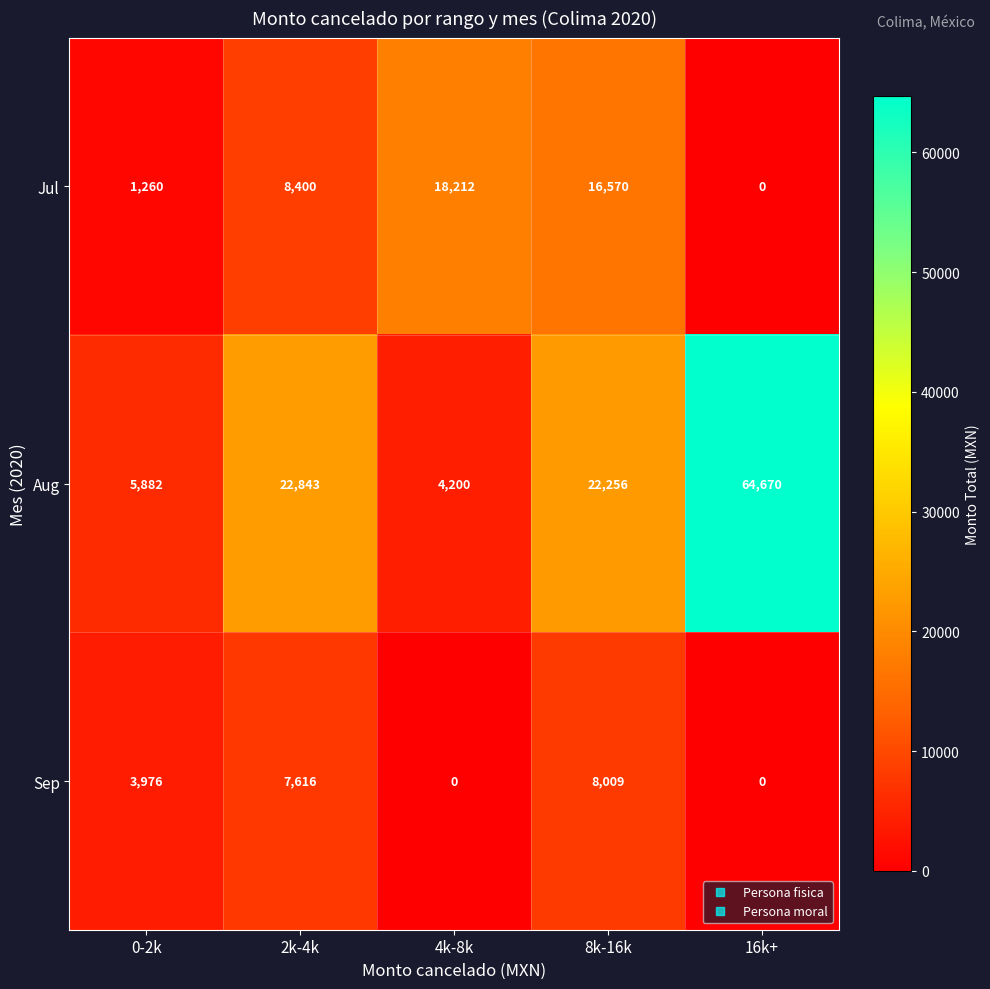

The value of Aug at 8k-16k is 22256. True or false?

True